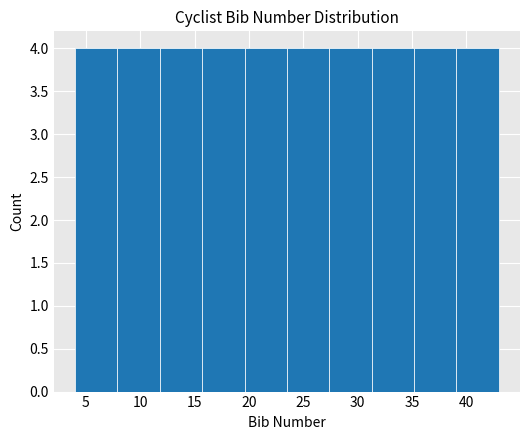

Reading left to right, transcribe this chart: for each bar, give the range it covers on the x-axis and its height. Neither the bar edges nor the heights are printed on the chart, so give them approximately, as read against the axes.

4.0 to 7.9: 4
7.9 to 11.8: 4
11.8 to 15.7: 4
15.7 to 19.6: 4
19.6 to 23.5: 4
23.5 to 27.4: 4
27.4 to 31.3: 4
31.3 to 35.2: 4
35.2 to 39.1: 4
39.1 to 43.0: 4